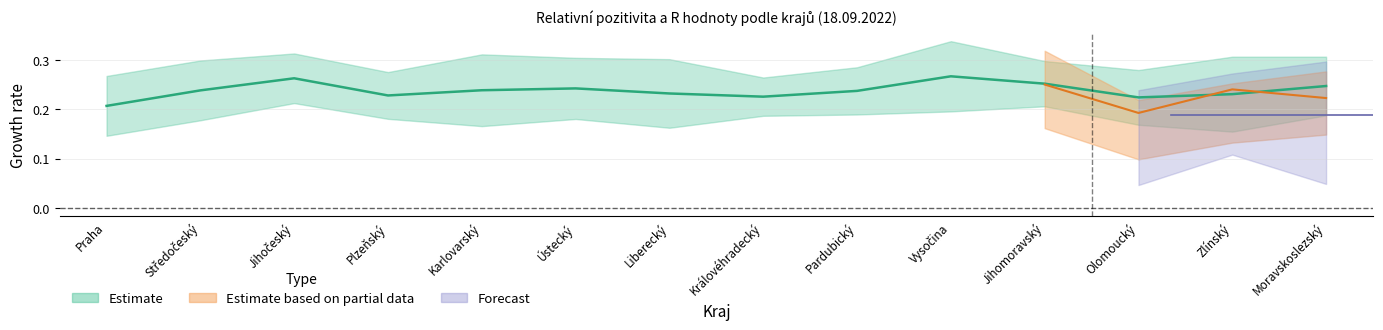

What is the label of the 13th point from the right?

Středočeský